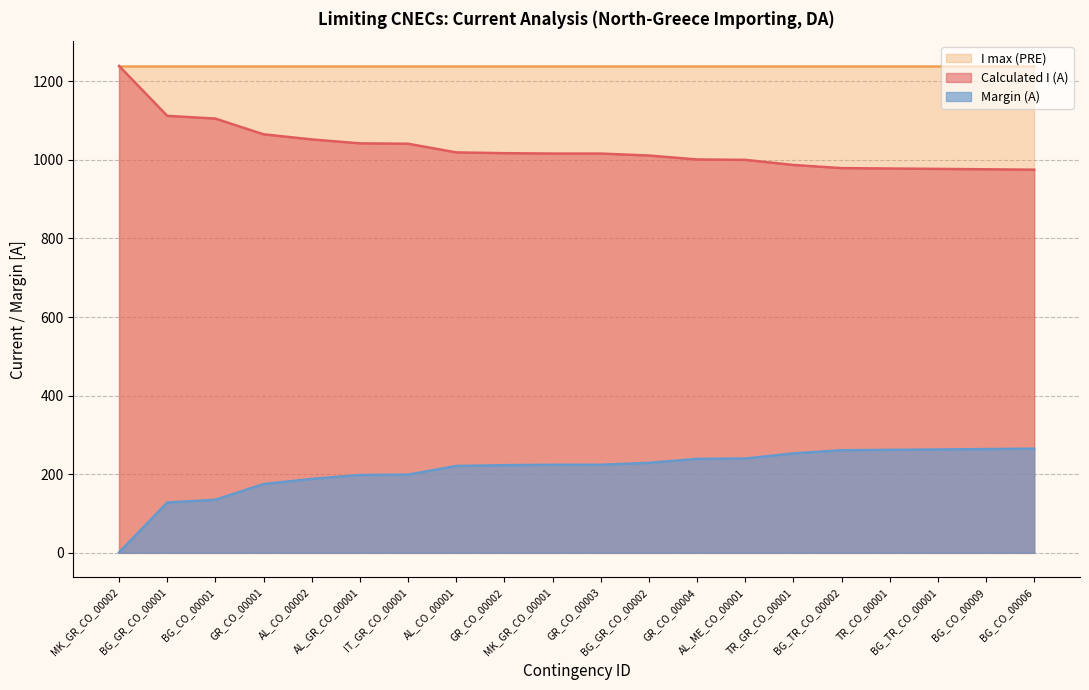

Does the chart display data point markers on the line(s)?

No